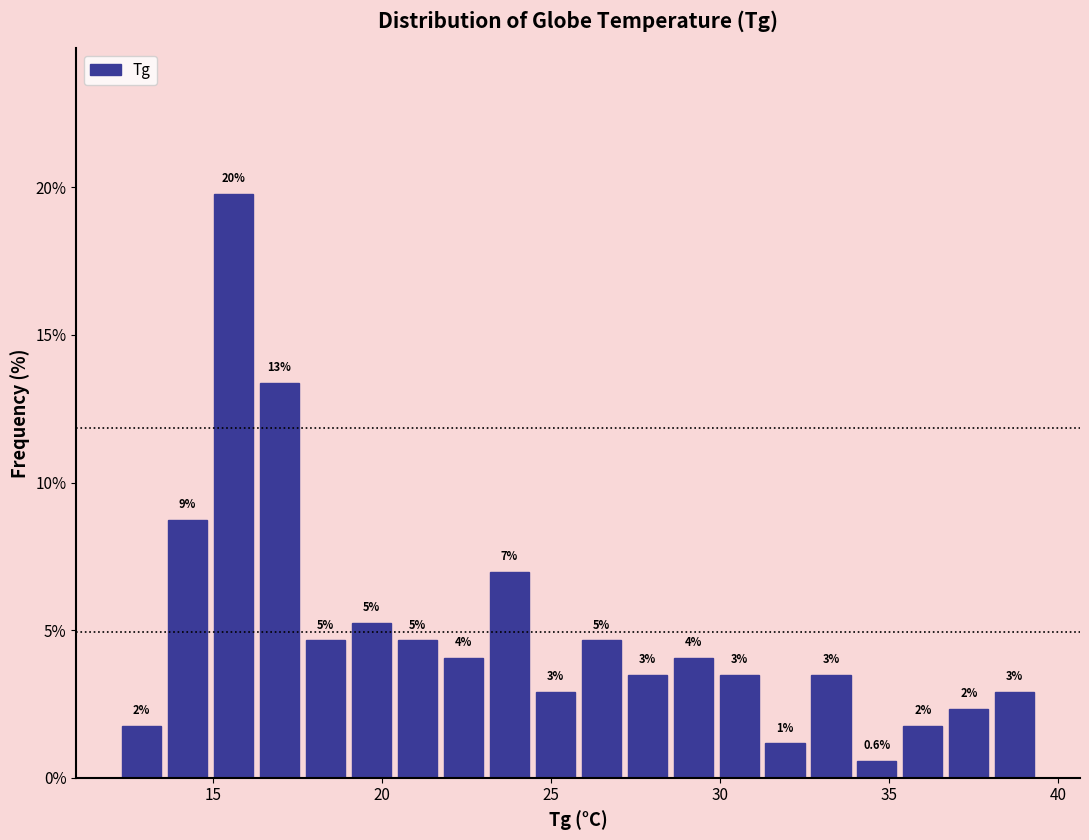

Read against the x-axis, roughly where is the centre of the tallest bar?

15.5